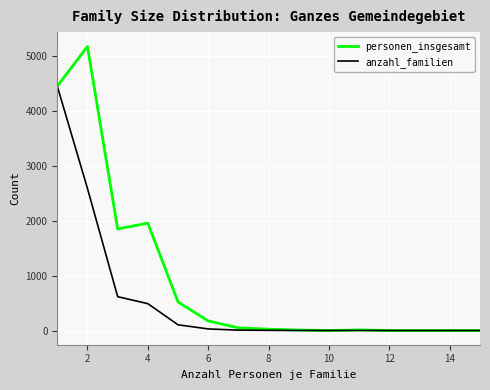

What is the maximum value shown in the chart?

5176